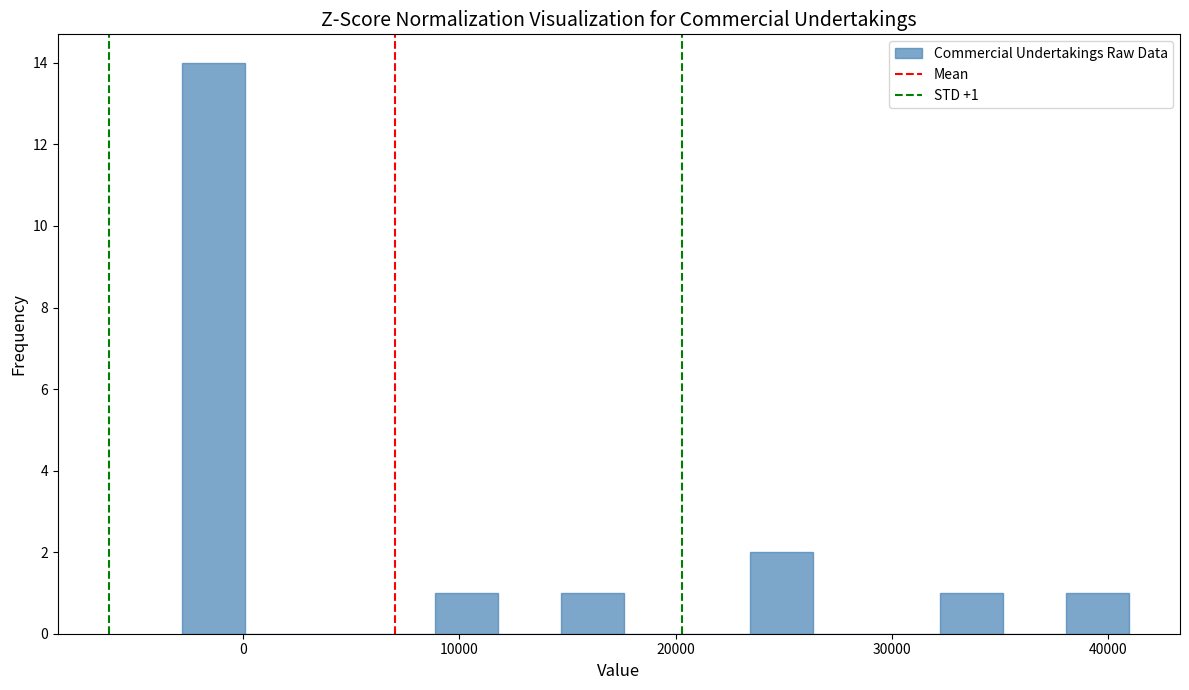

Read against the x-axis, roughly where is the centre of the tallest bar?

-1000